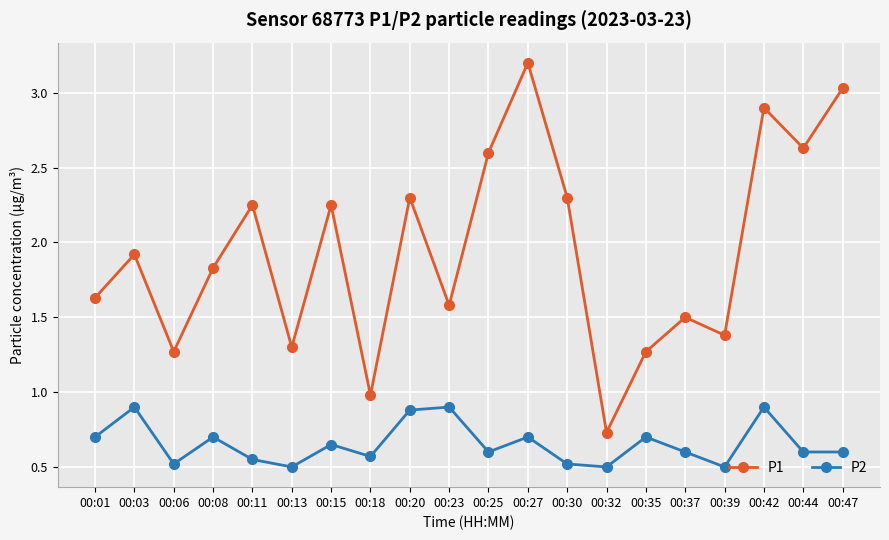

Where is the first local minimum for P1?

00:06